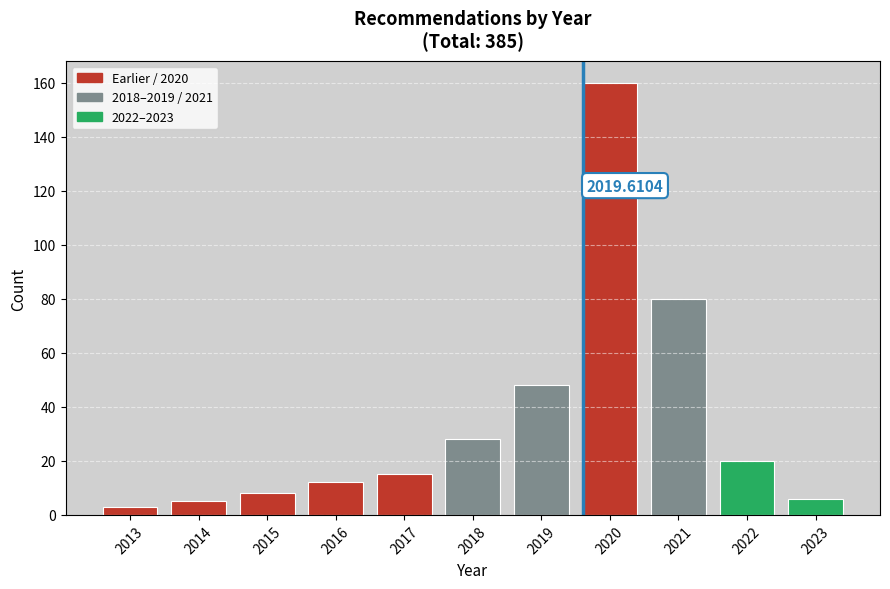

What is the average value?

35